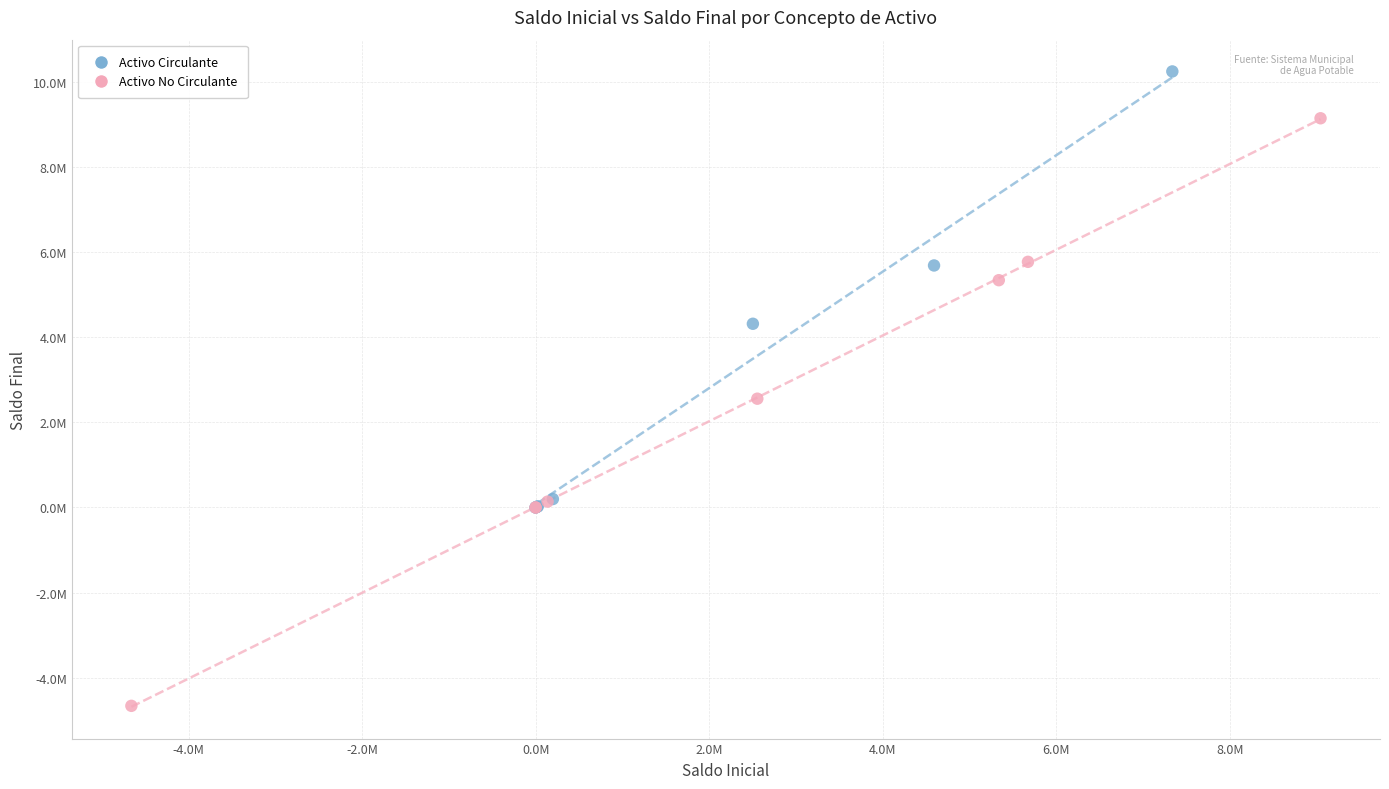

What are all the series names shown in the legend?

Activo Circulante, Activo No Circulante